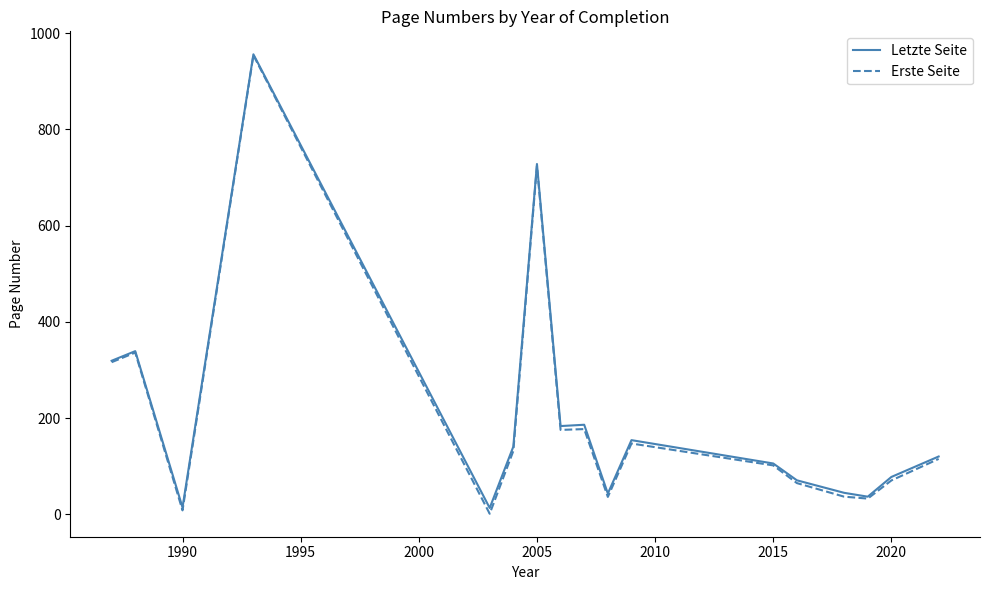

Which series has the largest range (max minus min)?

Erste Seite